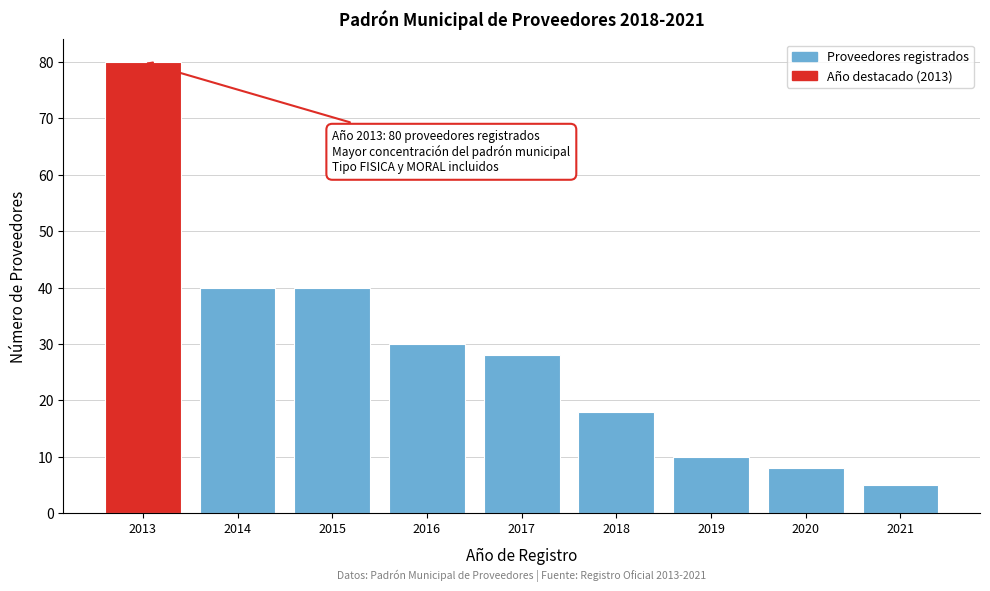

Reading right to left, transcribe all the data shown in this chart.

5	8	10	18	28	30	40	40	80